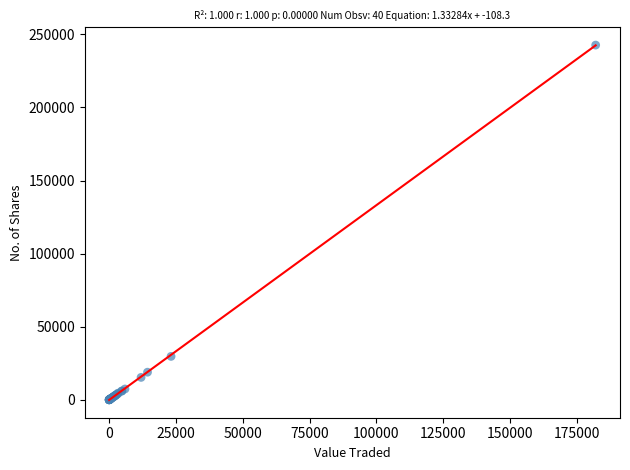

What Y value in the scatter plot is closest to 121315?

29710